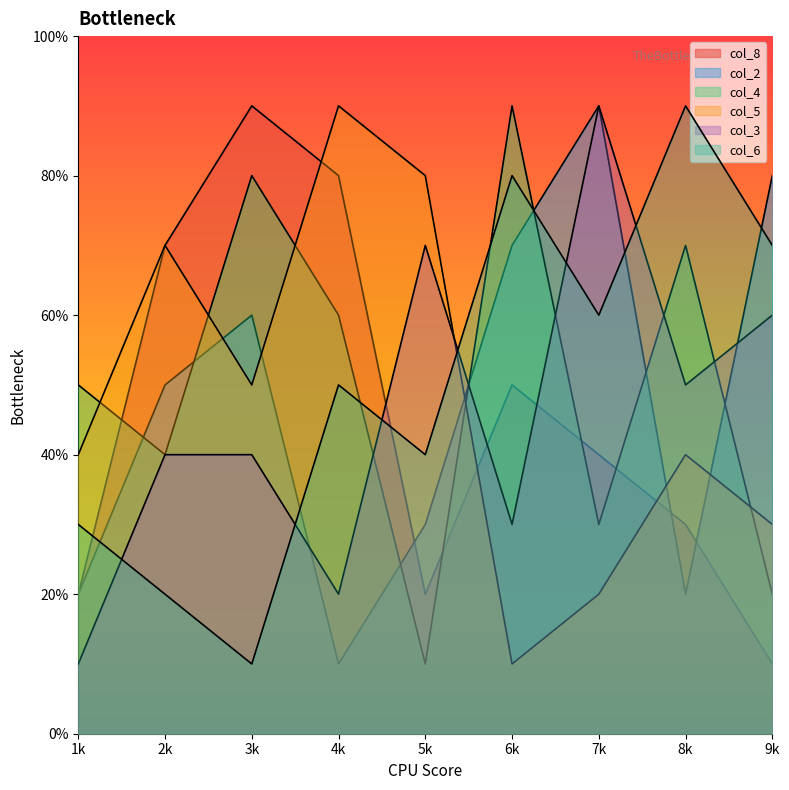

Is the value of col_8 at 6 greater than the value of col_5 at 8?

Yes